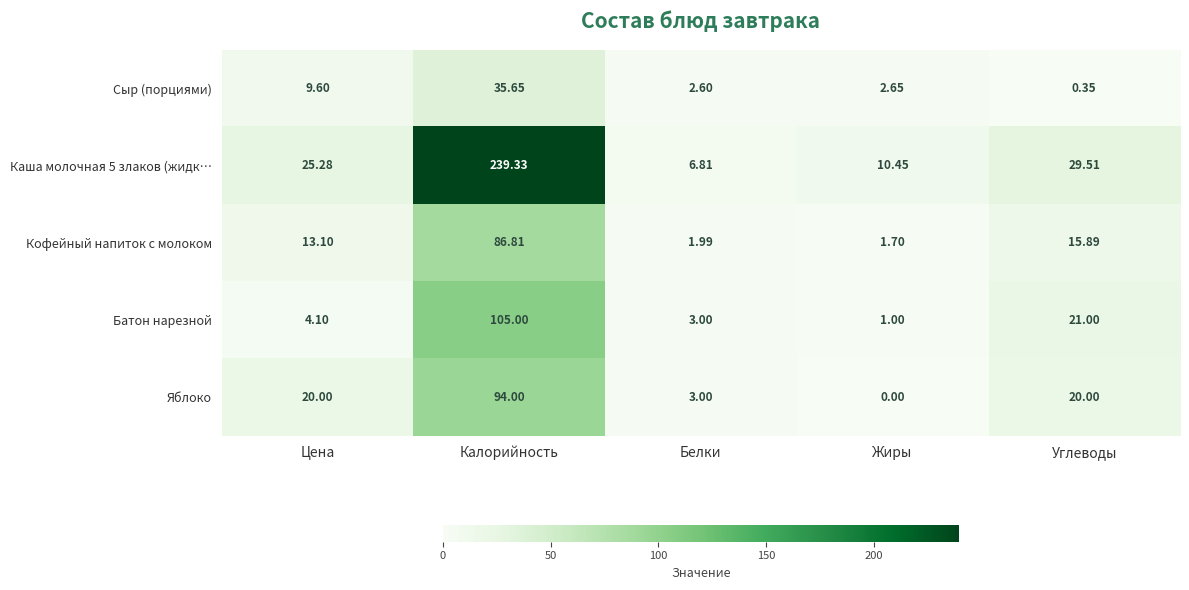

At which label does Кофейный напиток с молоком first exceed 13?

Цена